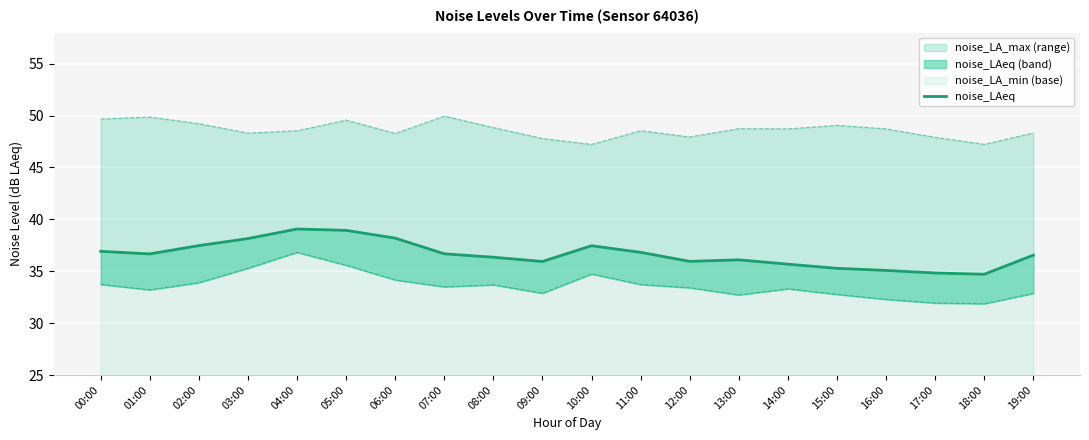

Reading left to right, what are all the values shown in this chart?

00:00=36.9	01:00=36.7	02:00=37.5	03:00=38.1	04:00=39.1	05:00=38.9	06:00=38.2	07:00=36.7	08:00=36.4	09:00=35.9	10:00=37.5	11:00=36.8	12:00=36.0	13:00=36.1	14:00=35.7	15:00=35.3	16:00=35.1	17:00=34.8	18:00=34.7	19:00=36.5